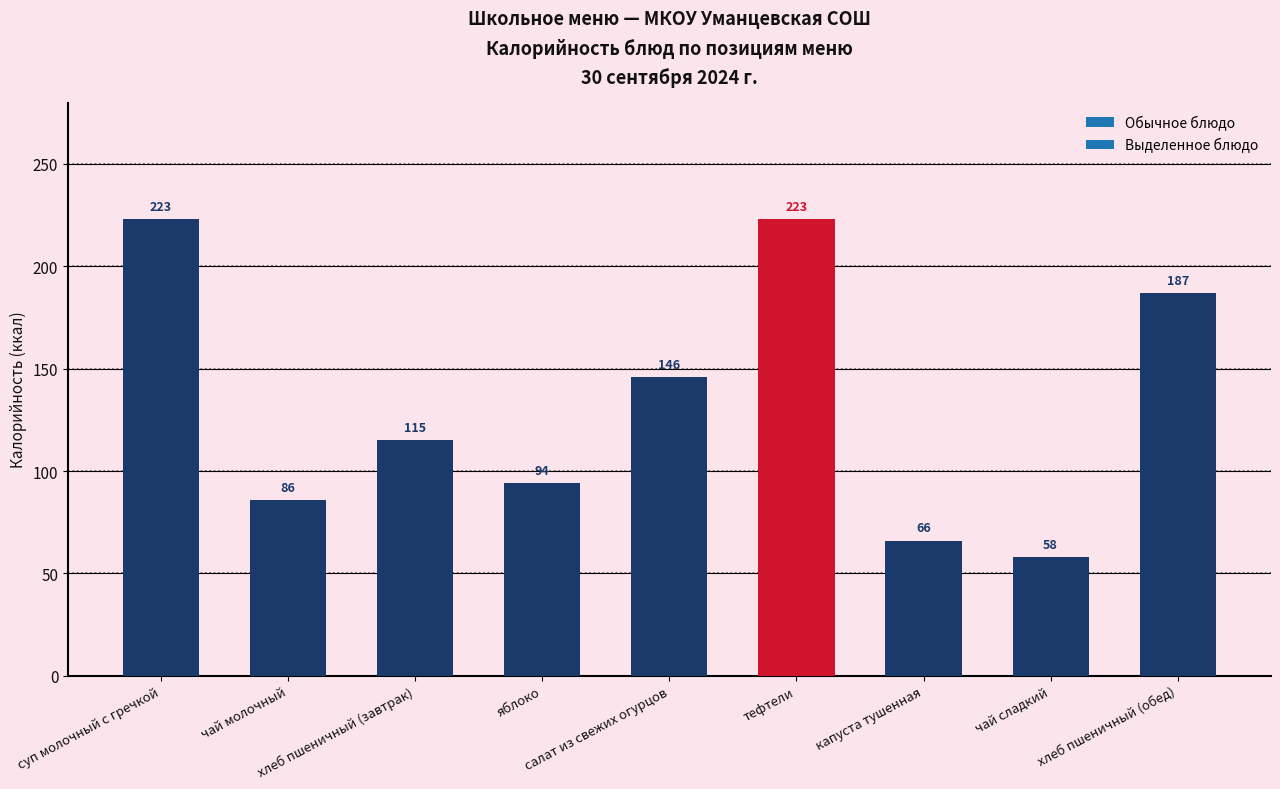

What is the ratio of the value at капуста тушенная to the value at салат из свежих огурцов?

0.5